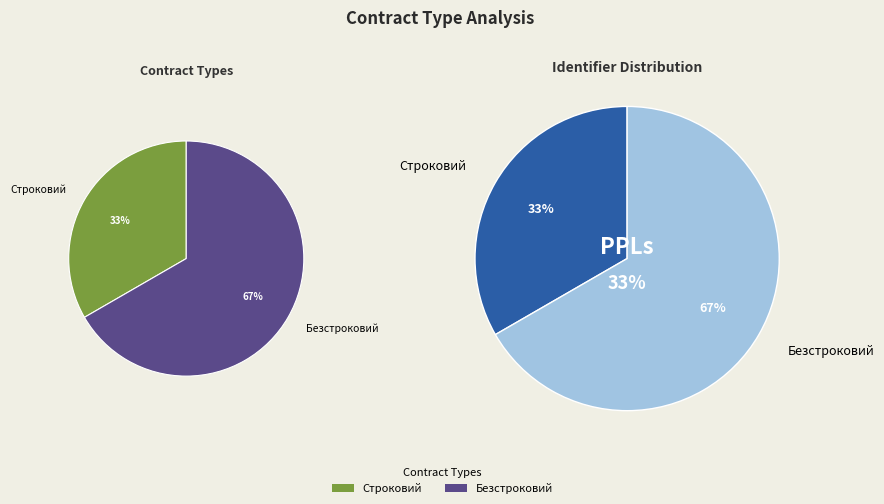

True or false: Строковий accounts for 33% of the total.

True